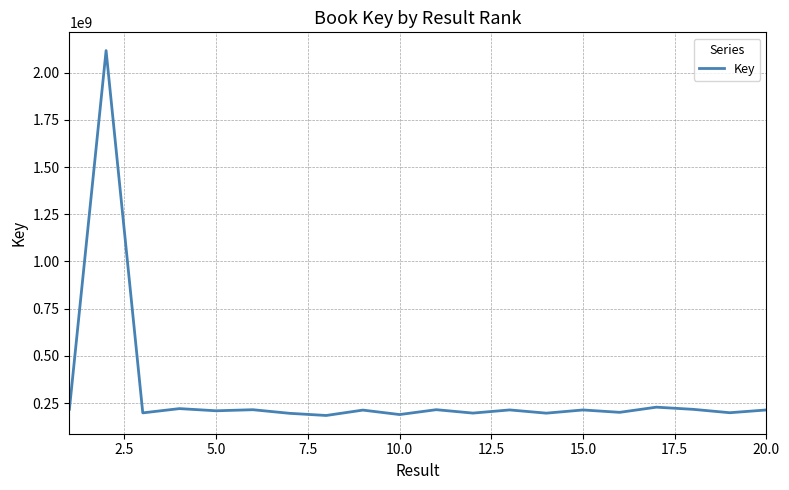

What is the difference between the maximum and minimum values?

1933161010